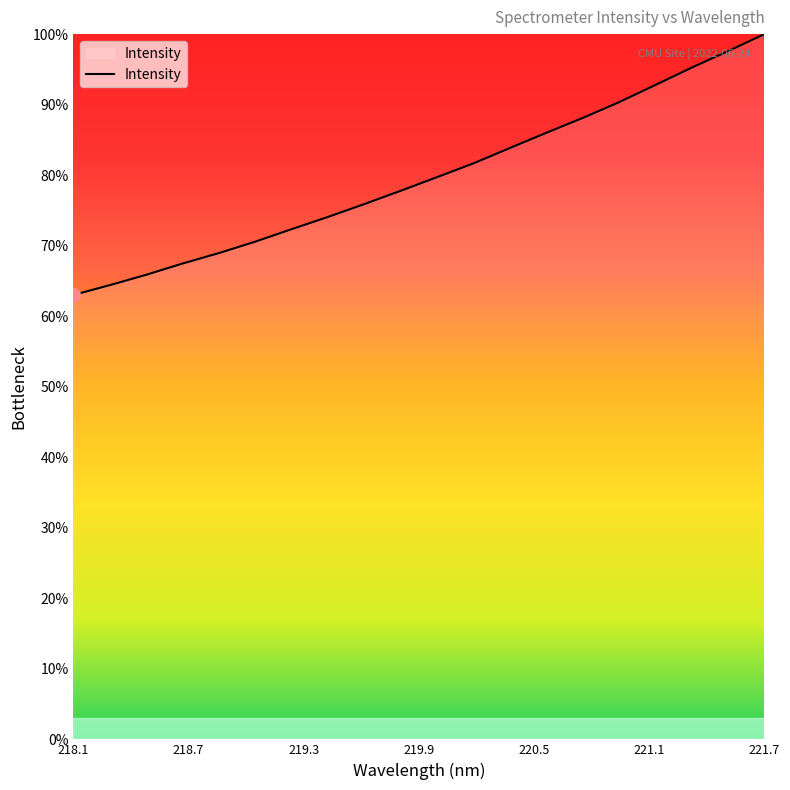

What is the maximum value shown in the chart?

100.0